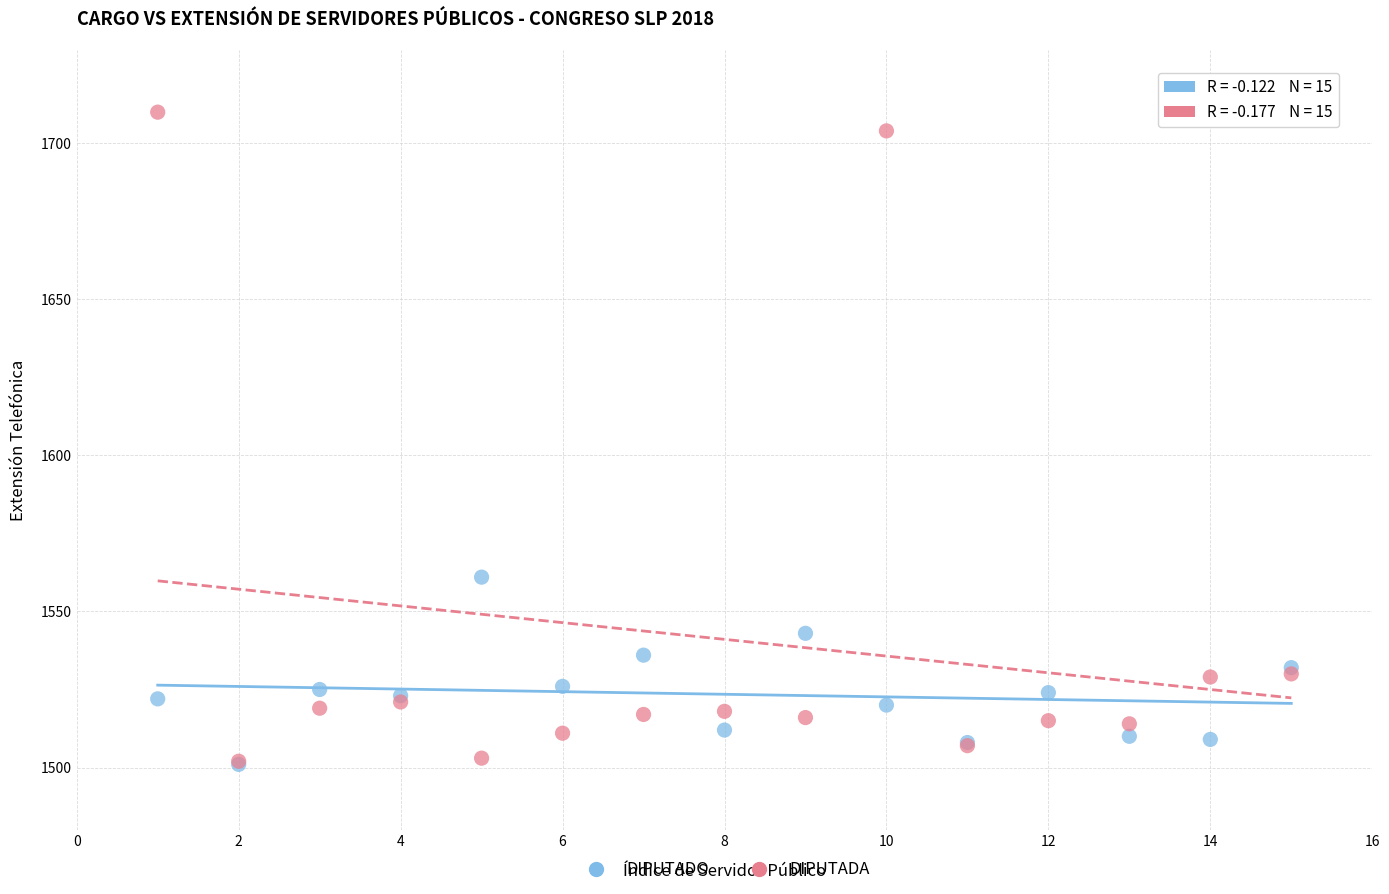

What are all the series names shown in the legend?

DIPUTADO, DIPUTADA